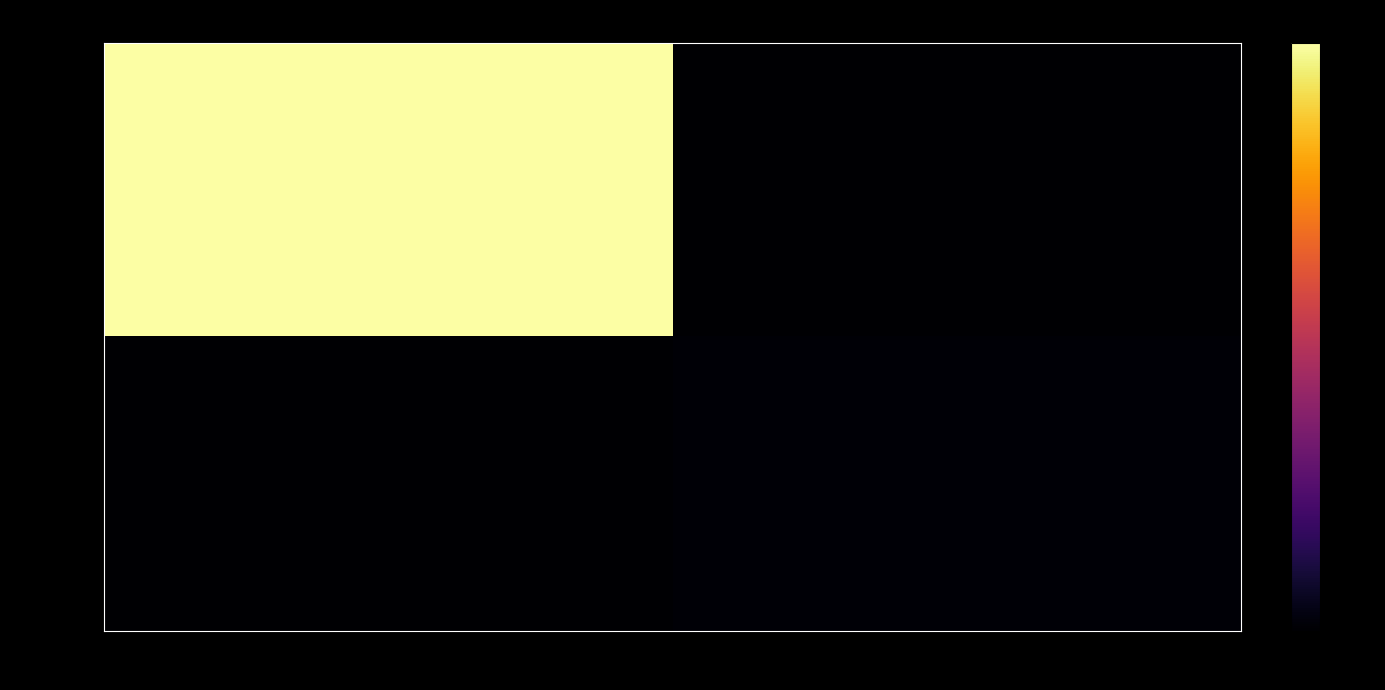

Which series changed the most between -1 and 1?

94a30d02…